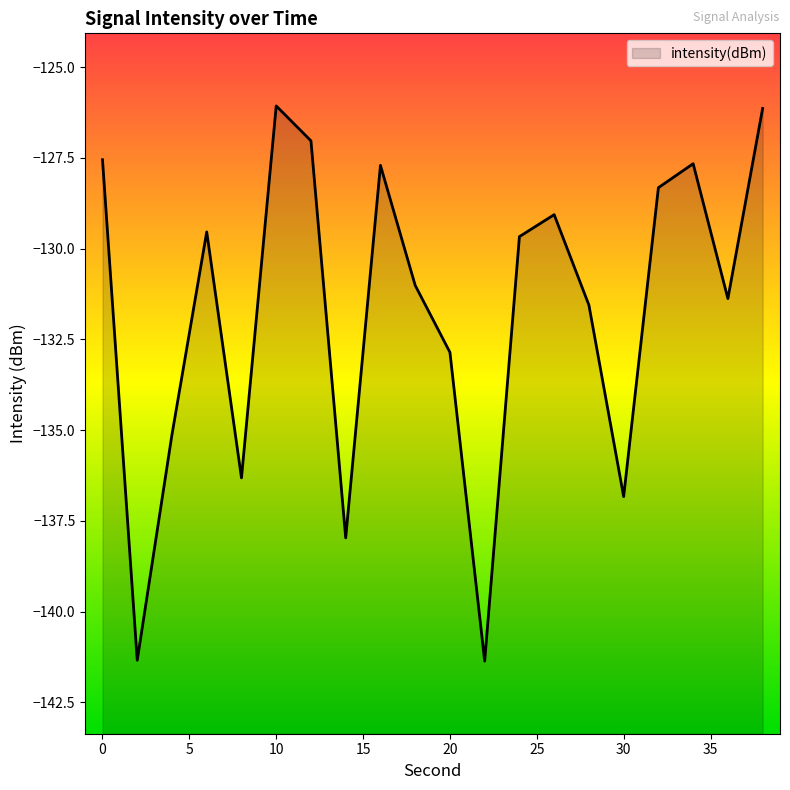

Rank the categories by value from lowest to highest.

22, 2, 14, 30, 8, 4, 20, 28, 36, 18, 24, 6, 26, 32, 16, 34, 0, 12, 38, 10